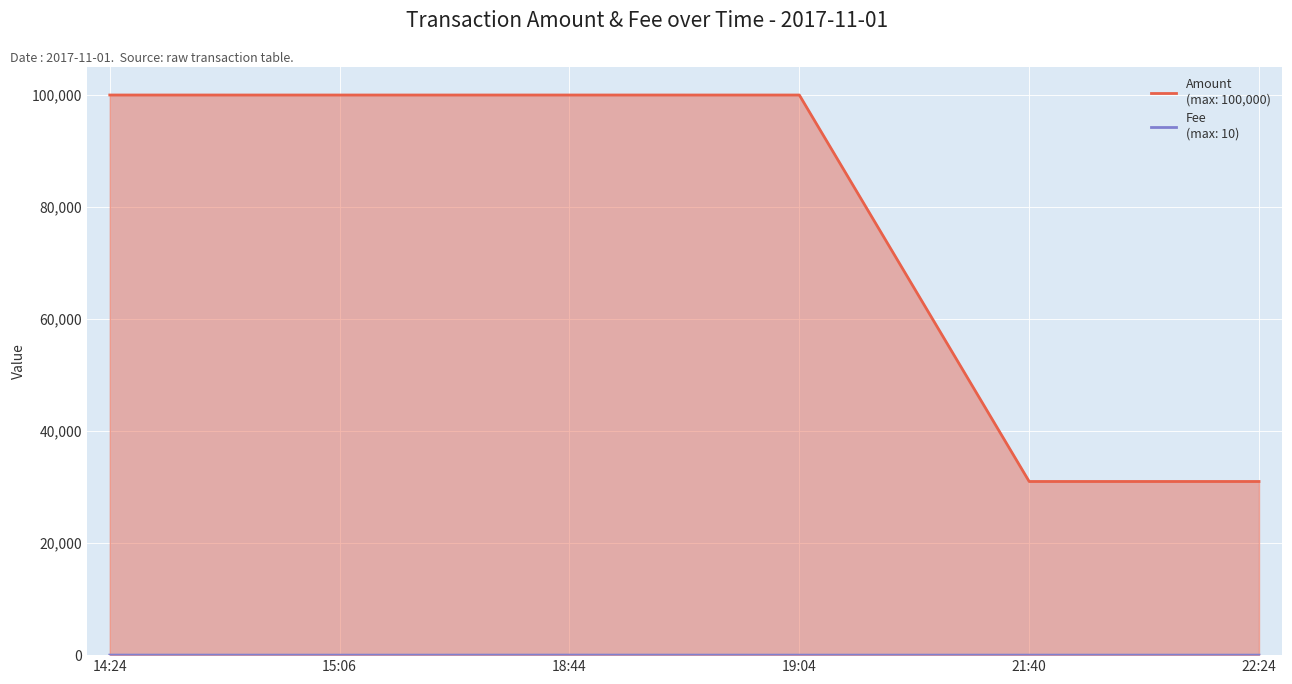

What is the sum of the Amount values at 15:06 and 18:44?

199999